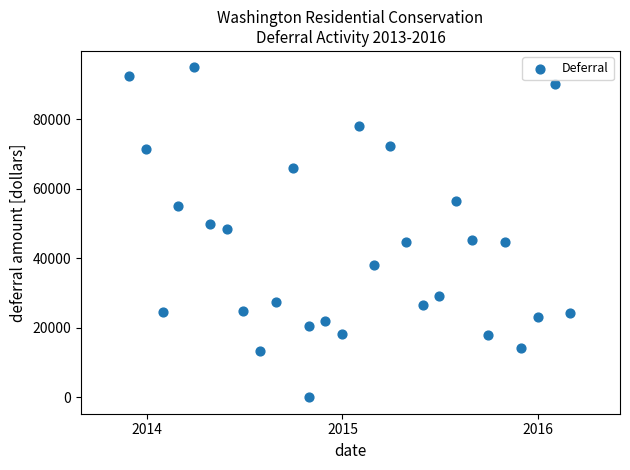

What is the range of X values (max minus min)?

821.0